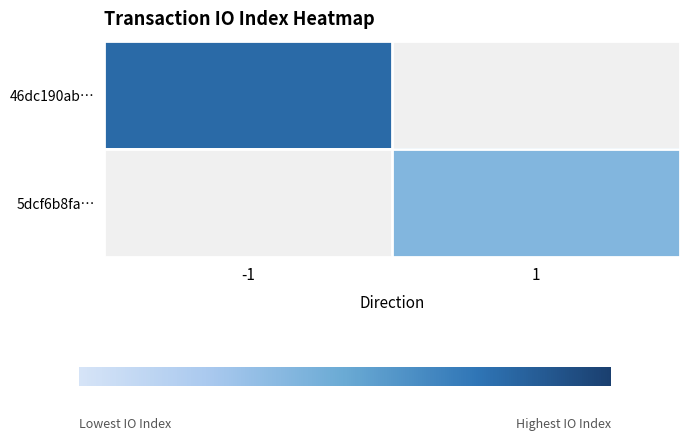

Which category has the highest value across all series?

-1